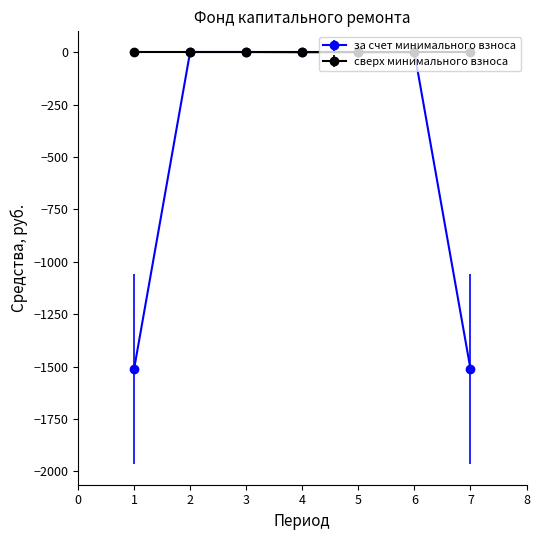

What is the lowest value of the за счет минимального взноса series?

-1511.8